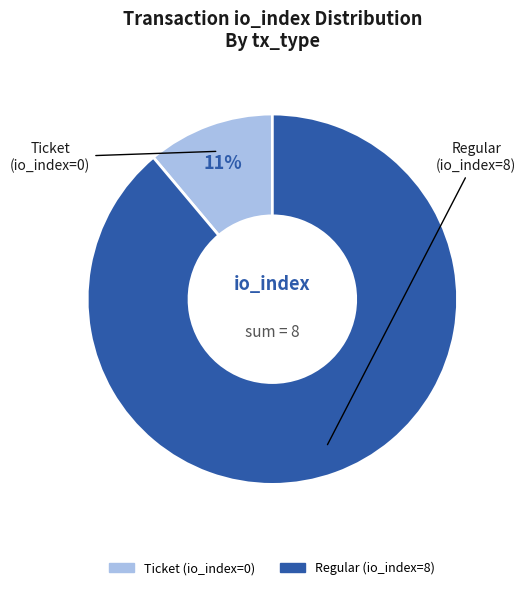

Is it true that Ticket (io_index=0) is 11% of the pie?

True